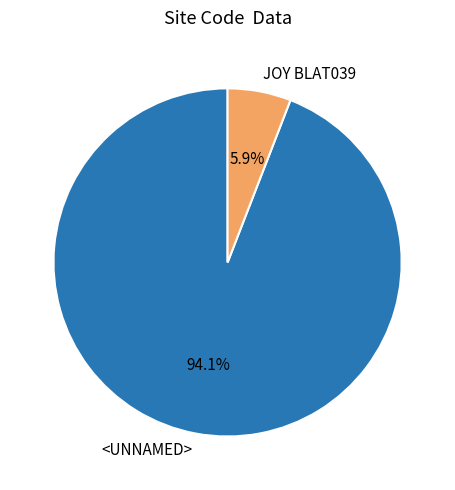

True or false: JOY BLAT039 accounts for 6% of the total.

True